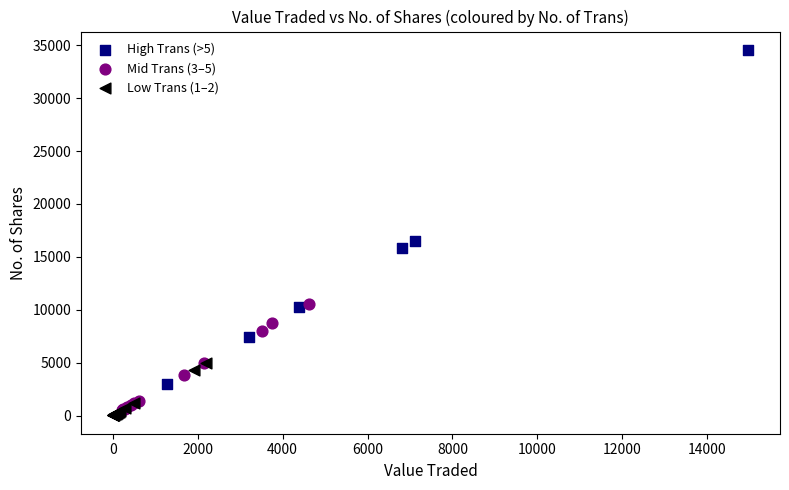

What are all the series names shown in the legend?

High Trans (>5), Mid Trans (3–5), Low Trans (1–2)